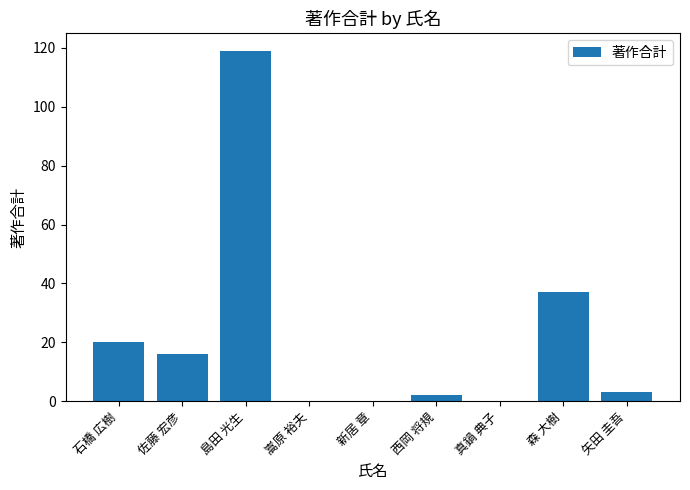

Where is the data nearest to the value 59?

森 大樹